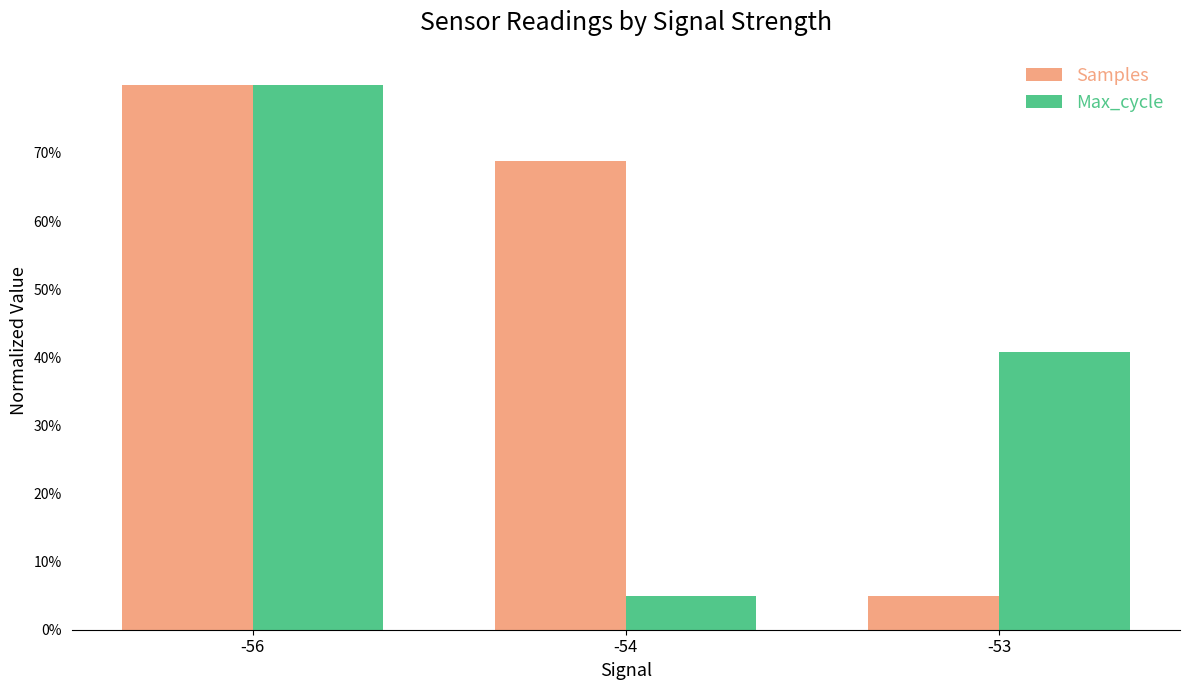

Are the bars horizontal?

No